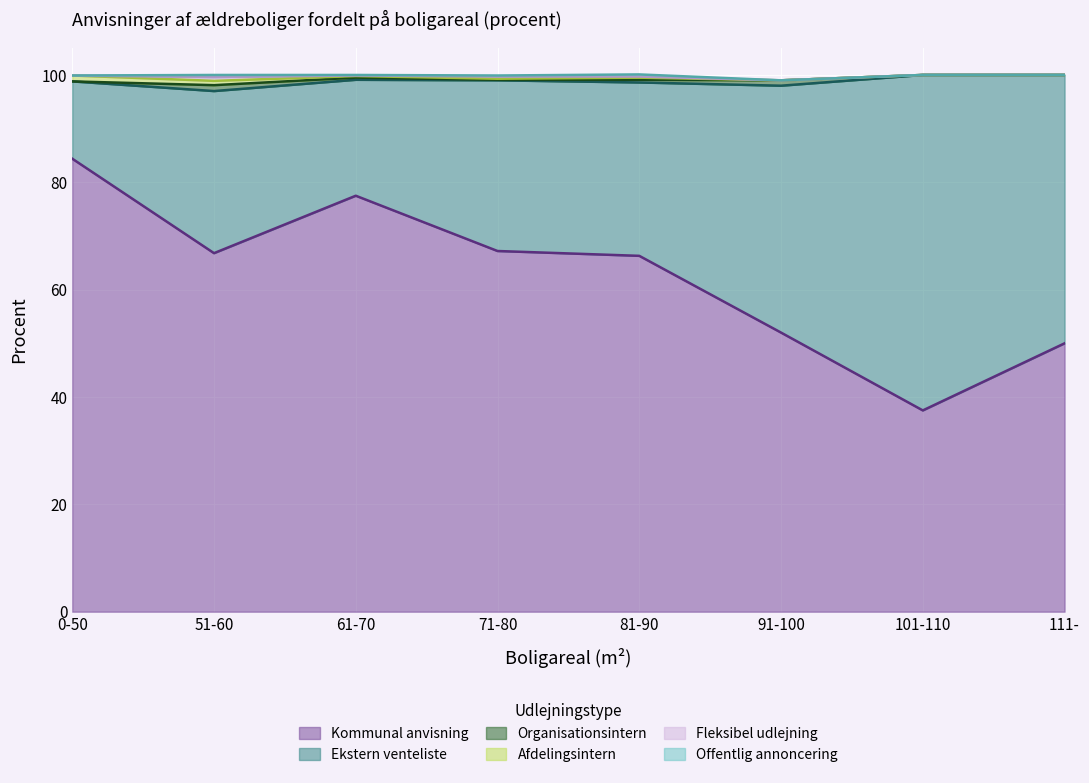

How many lines are shown in the chart?

6